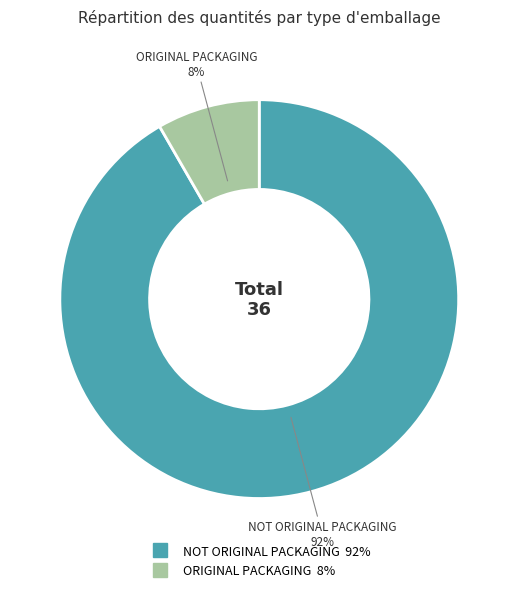

Which category accounts for the majority?

NOT ORIGINAL PACKAGING